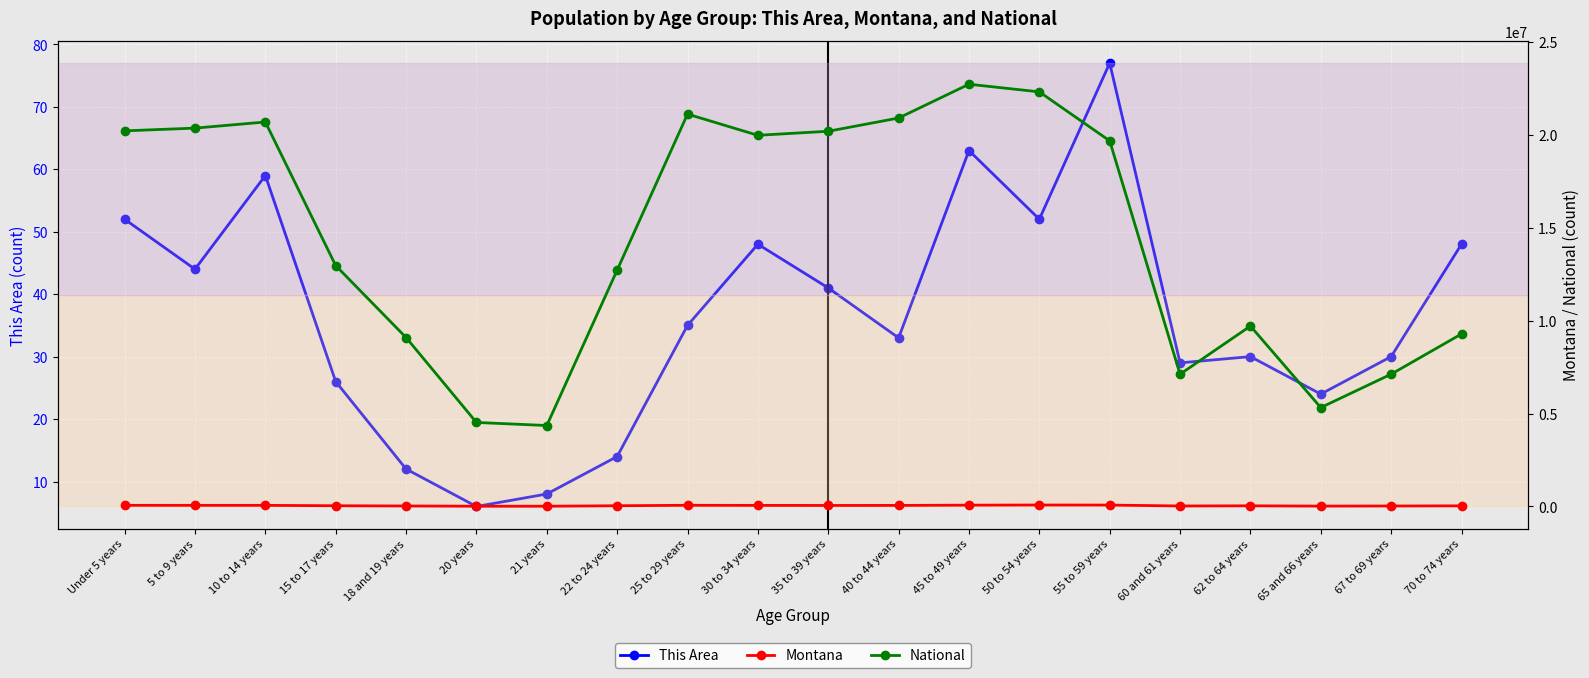

What are all the series names shown in the legend?

This Area, Montana, National